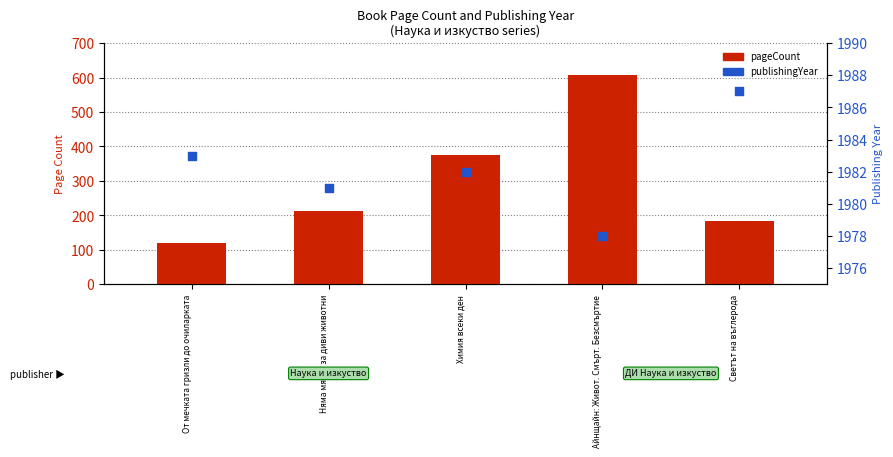

Which series has the widest spread of Y values?

pageCount